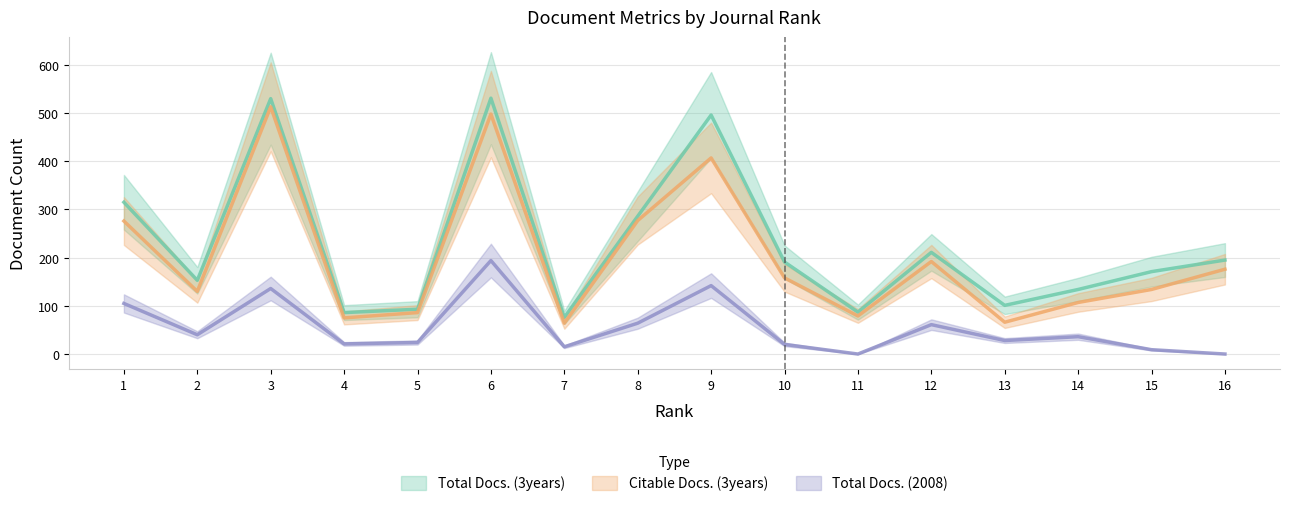

True or false: Total Docs. (2008) and Total Docs. (3years) cross at least once.

False